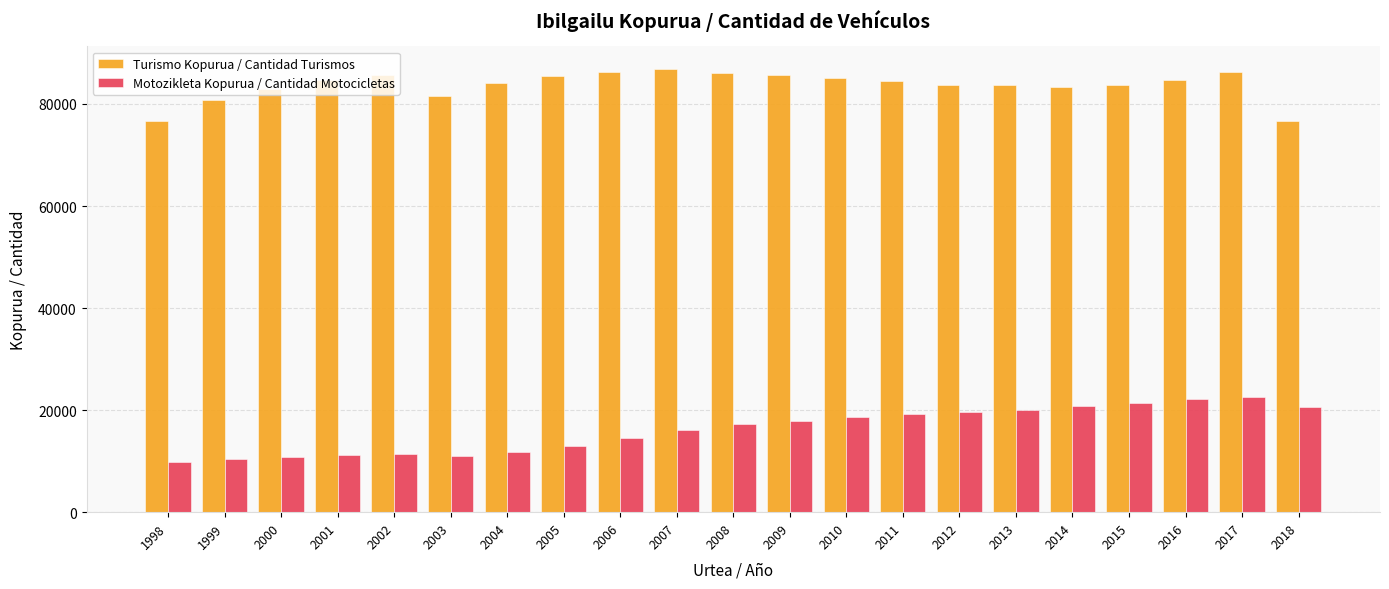

Does the chart contain stacked bars?

No